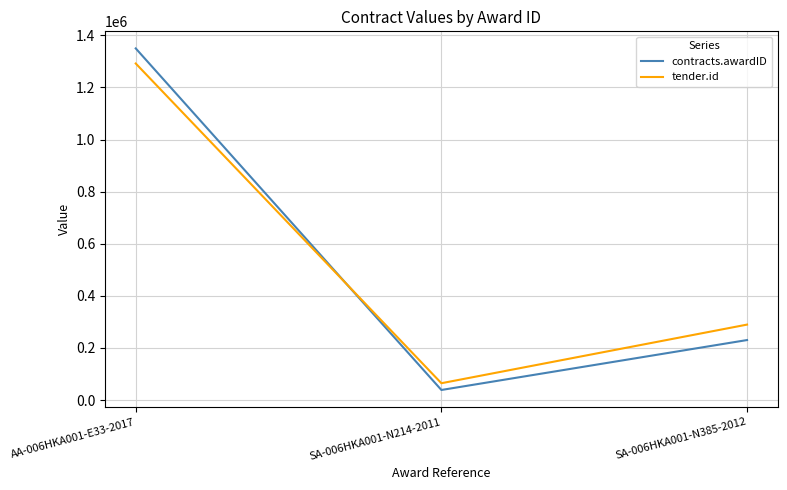

What is the average value of the contracts.awardID series?

539546